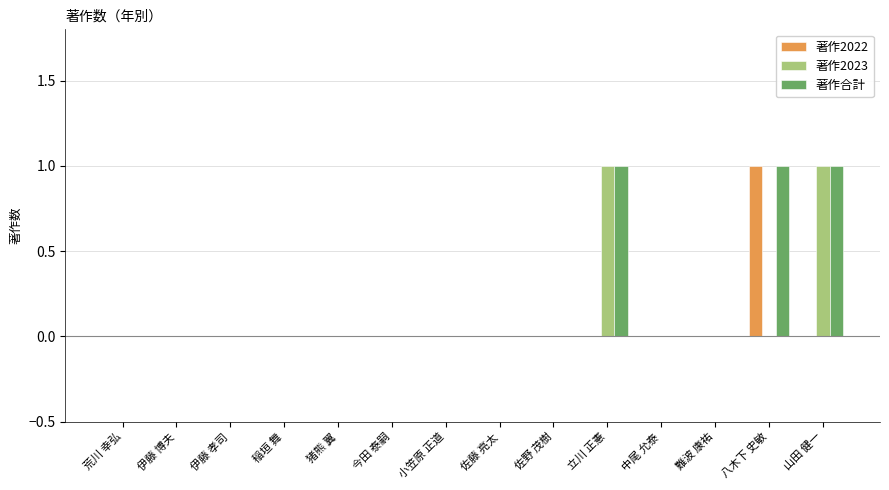

What are all the series names shown in the legend?

著作2022, 著作2023, 著作合計